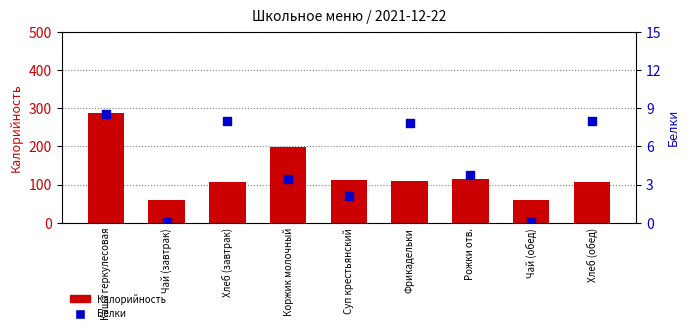

Which series has the largest total across all categories?

Калорийность